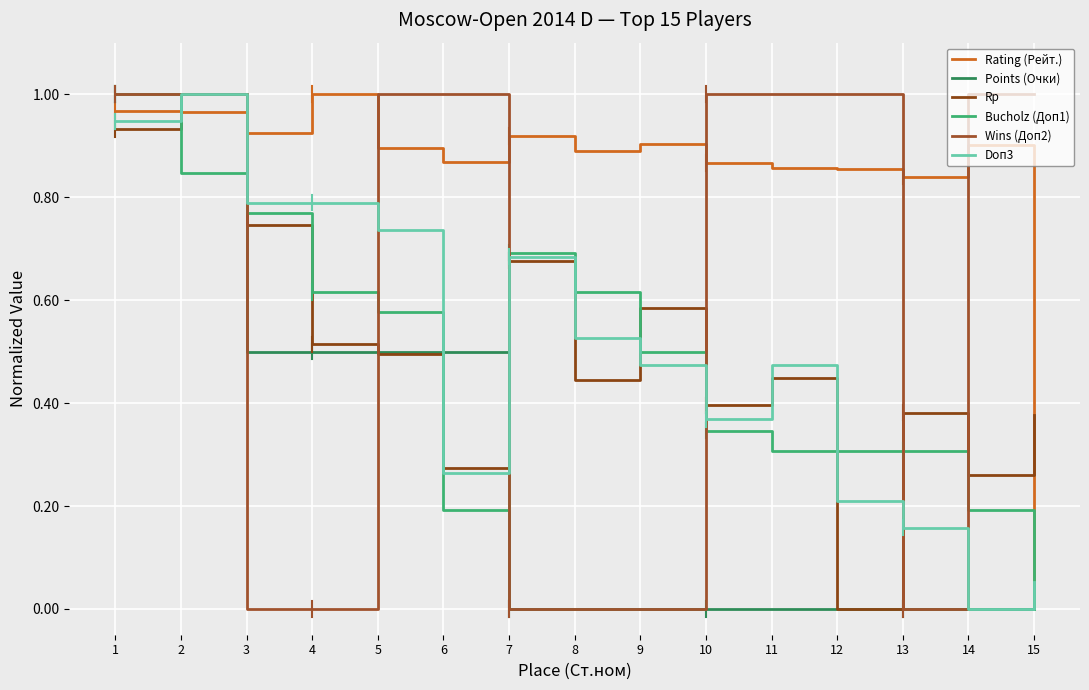

Is it true that Points (Очки) equals -0.4 at 11?

False